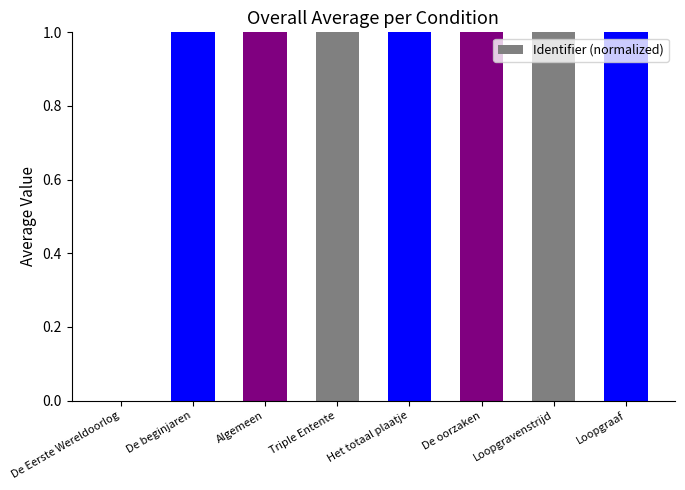

The chart shows a value of 1.0 at Loopgraaf. True or false?

True